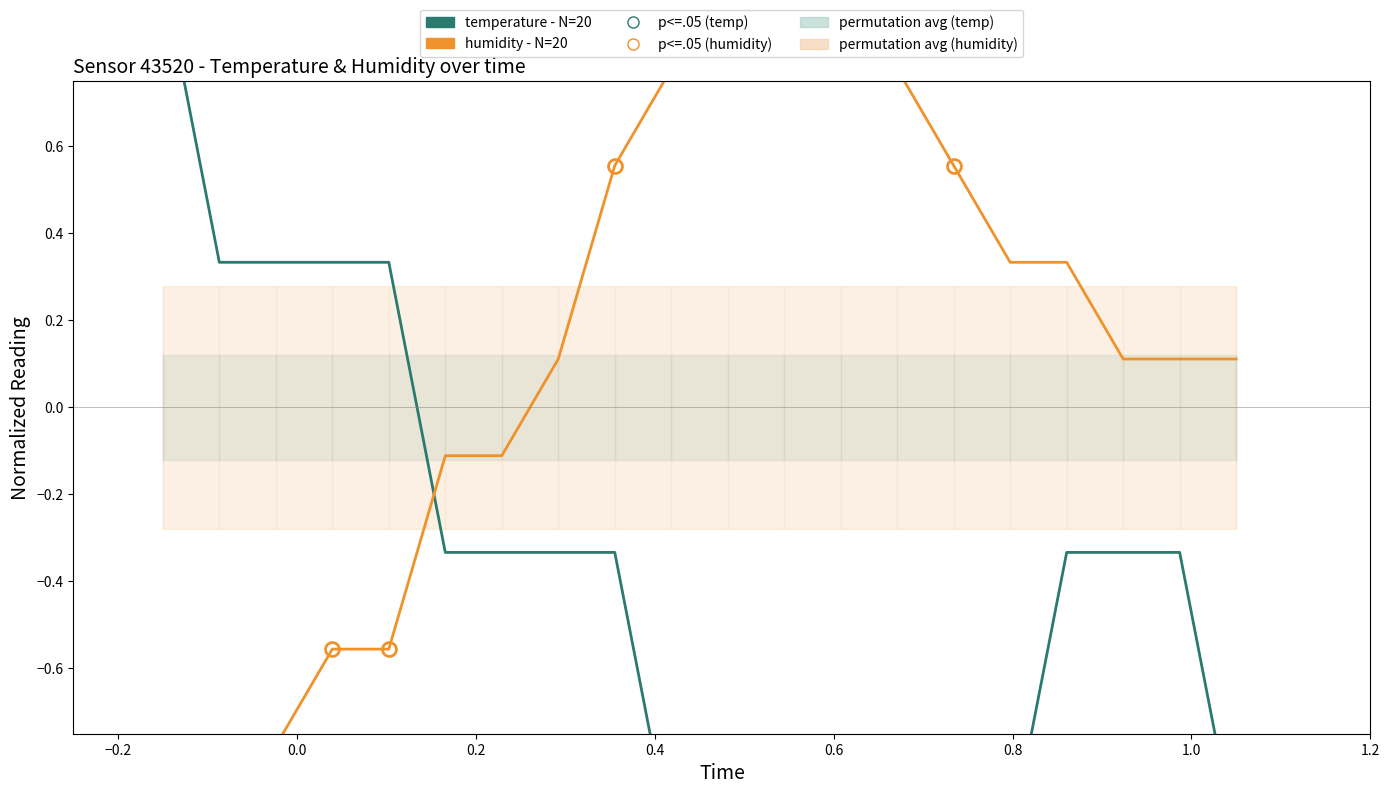

What is the smallest value displayed?

-1.0